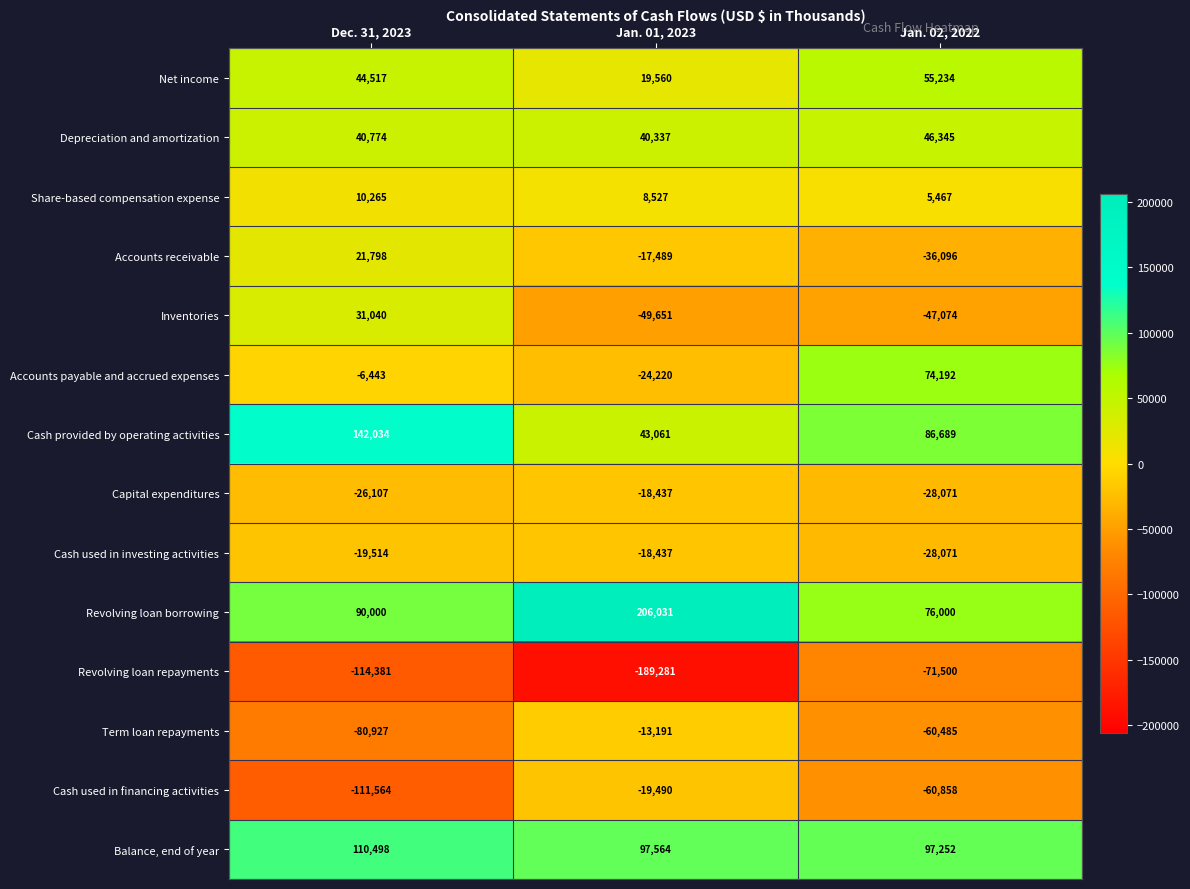

What is the difference between the Net income values at Dec. 31, 2023 and Jan. 02, 2022?

10717